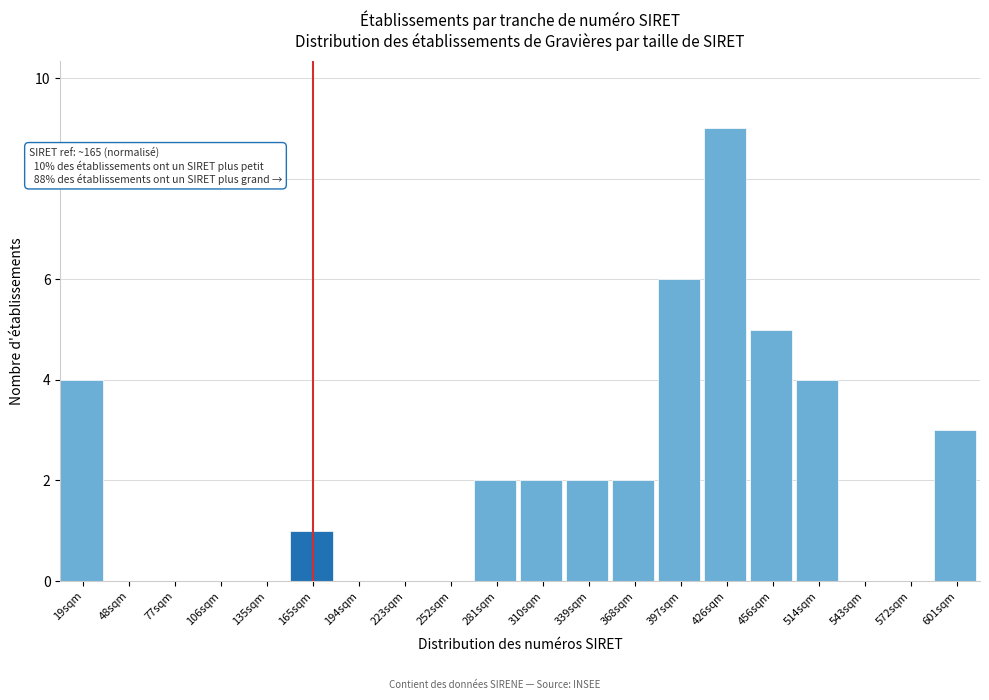

Reading right to left, transcribe all the data shown in this chart.

601sqm=3	572sqm=0	543sqm=0	514sqm=4	456sqm=5	426sqm=9	397sqm=6	368sqm=2	339sqm=2	310sqm=2	281sqm=2	252sqm=0	223sqm=0	194sqm=0	165sqm=1	135sqm=0	106sqm=0	77sqm=0	48sqm=0	19sqm=4